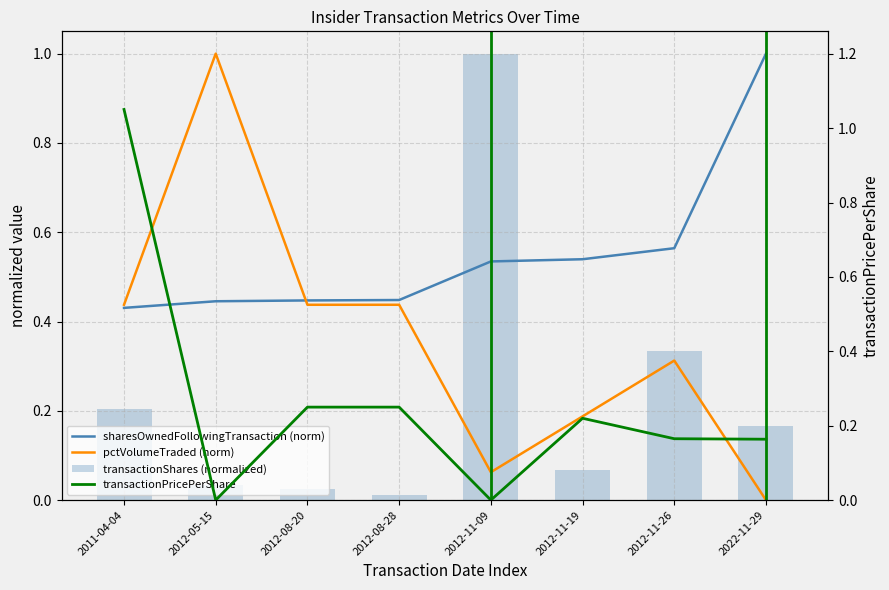

What is the label of the 3rd bar from the right?

2012-11-19